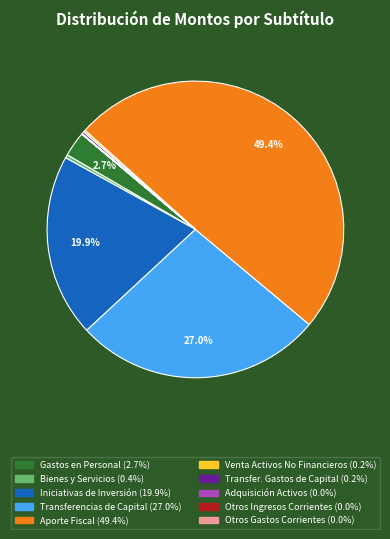

To the nearest percent, what is the average slice percentage?

10%